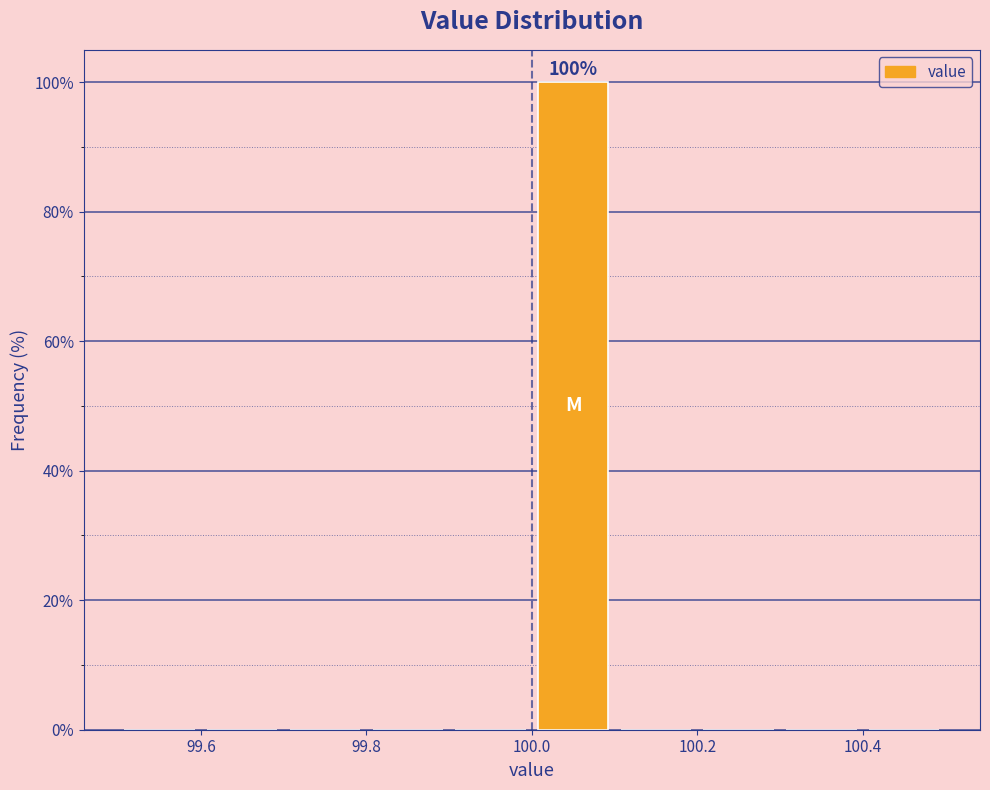

Which range on the x-axis has the tallest bar?

100.0 to 100.1